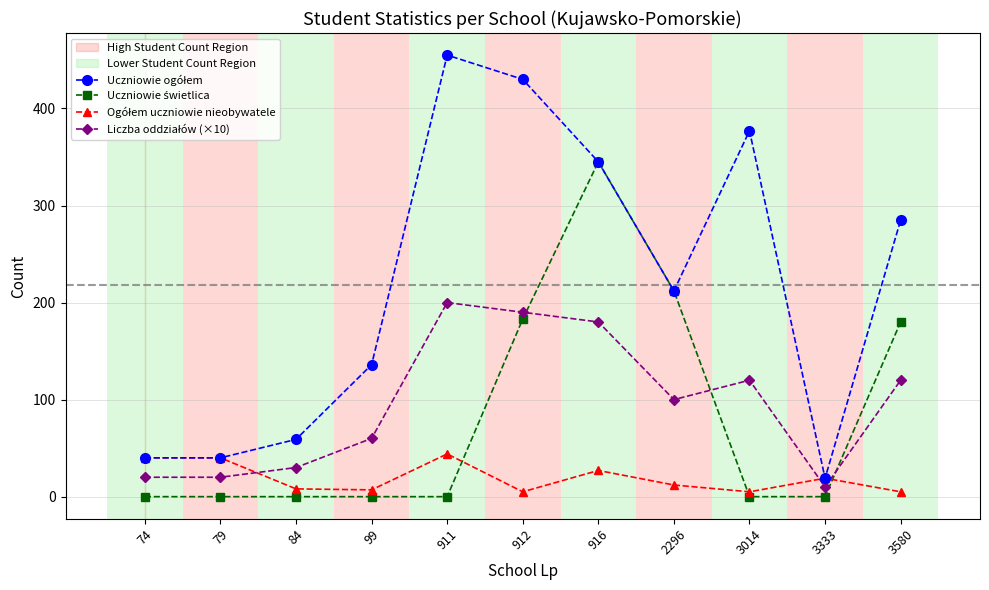

What is the greatest value displayed?

455